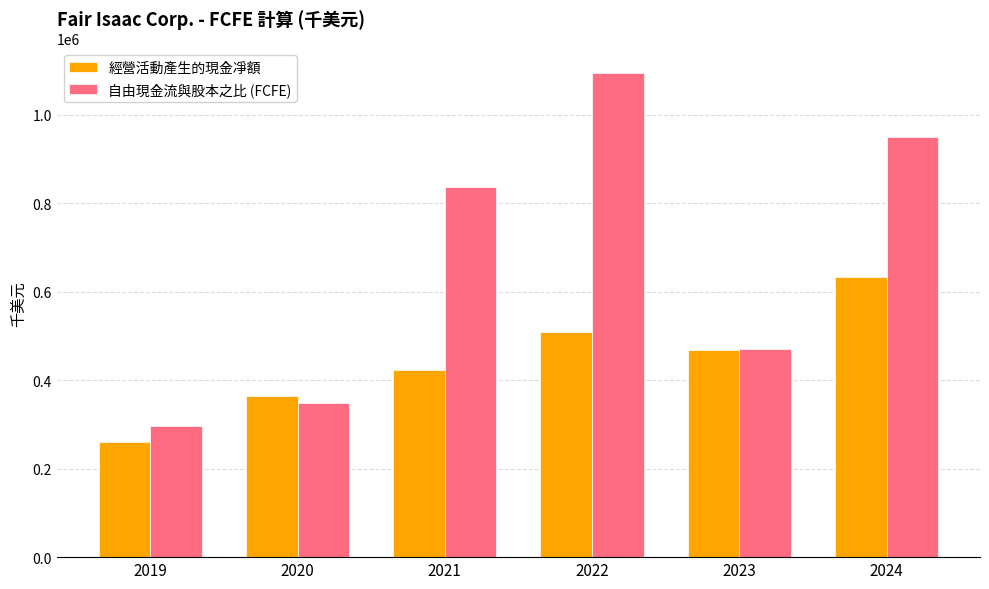

At which label is 自由現金流與股本之比 (FCFE) closest to 695388?

2021